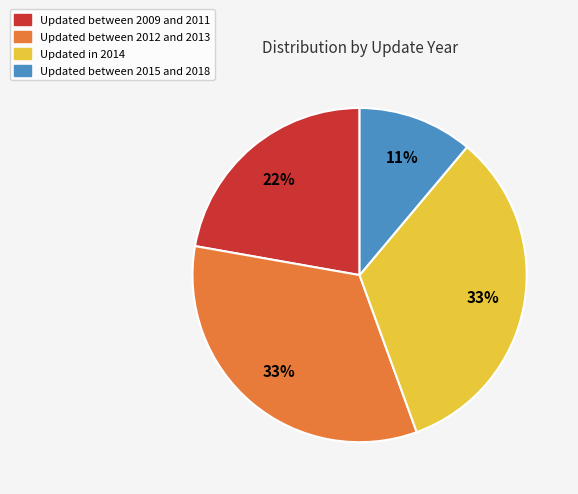

Is there any slice that represents more than half of the pie?

No